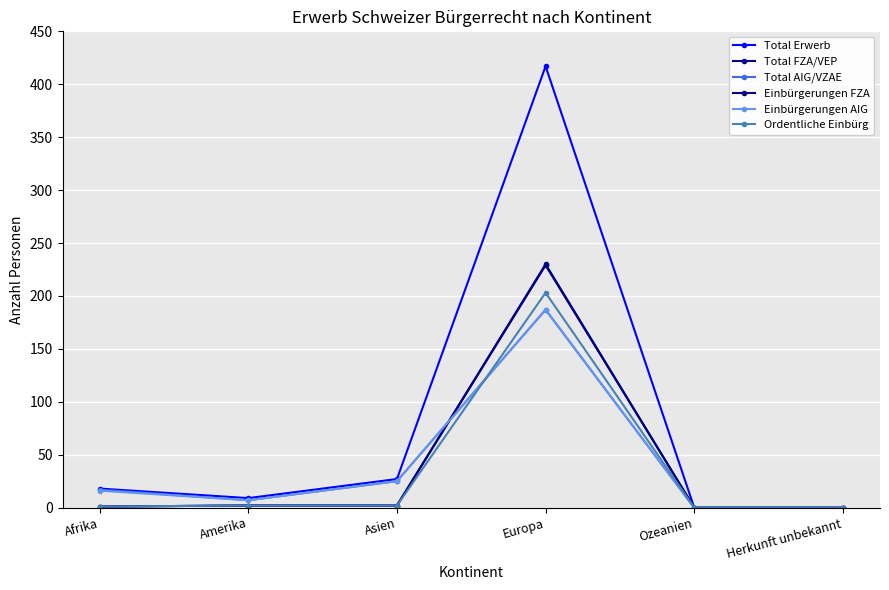

What is the difference between the second highest and second lowest values in the Ordentliche Einbürg series?

2